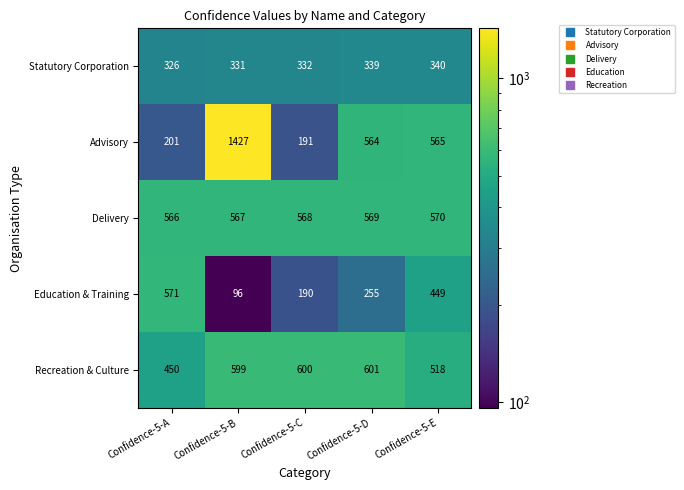

Which series has the largest range (max minus min)?

Advisory